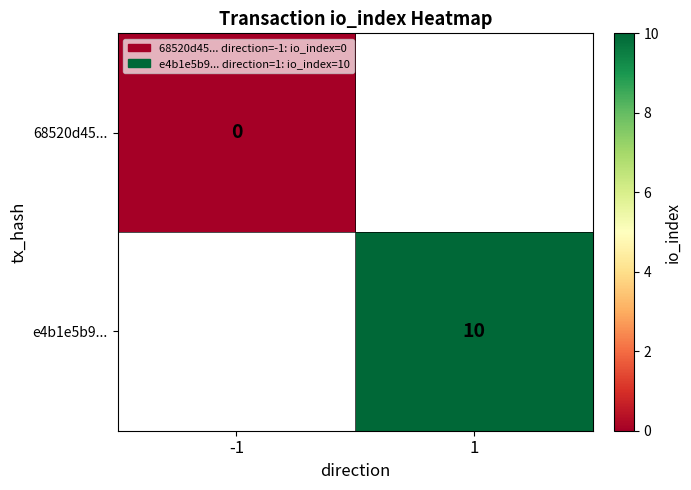

Which label corresponds to the smallest value in the chart?

-1